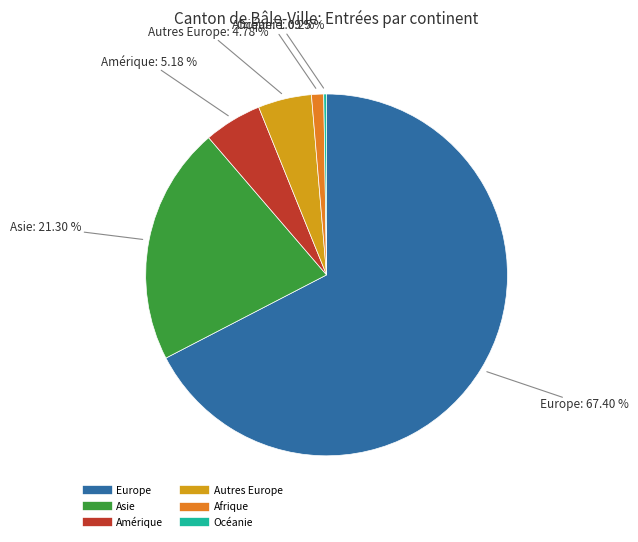

Which slice represents more than half of the pie?

Europe